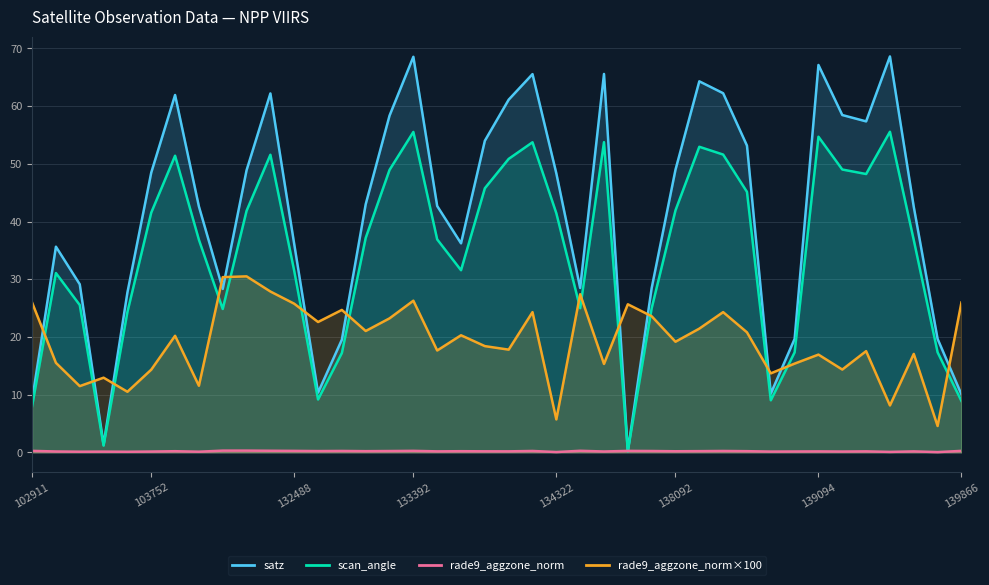

The value of scan_angle at 139475 is 59.5. True or false?

False